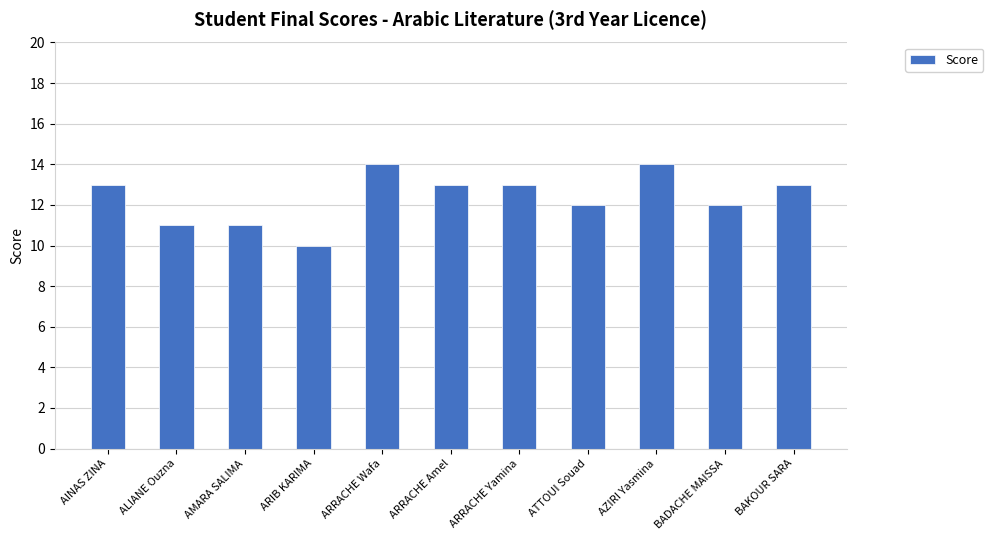

At which category does the chart reach its minimum across all series?

ARIB KARIMA